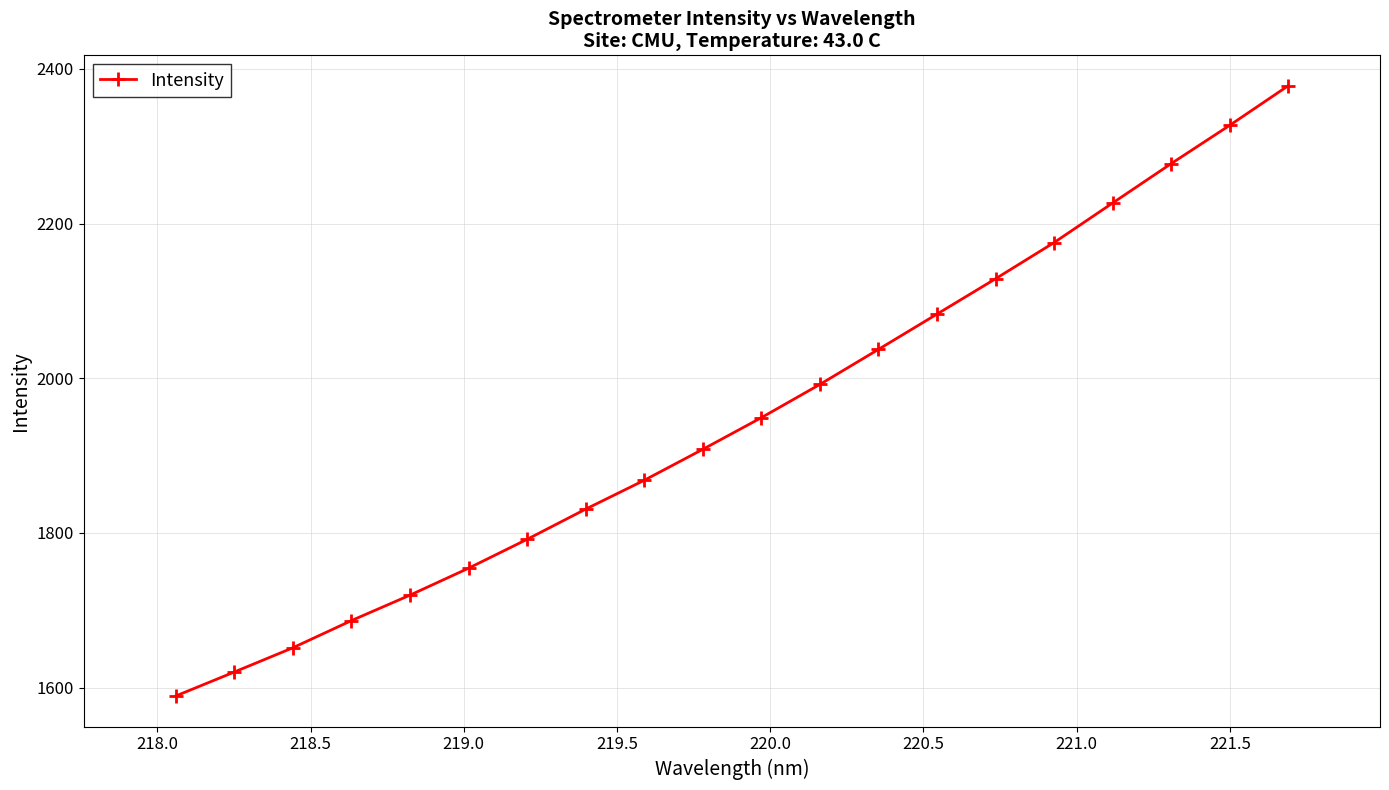

What is the sum of all values?

38992.9